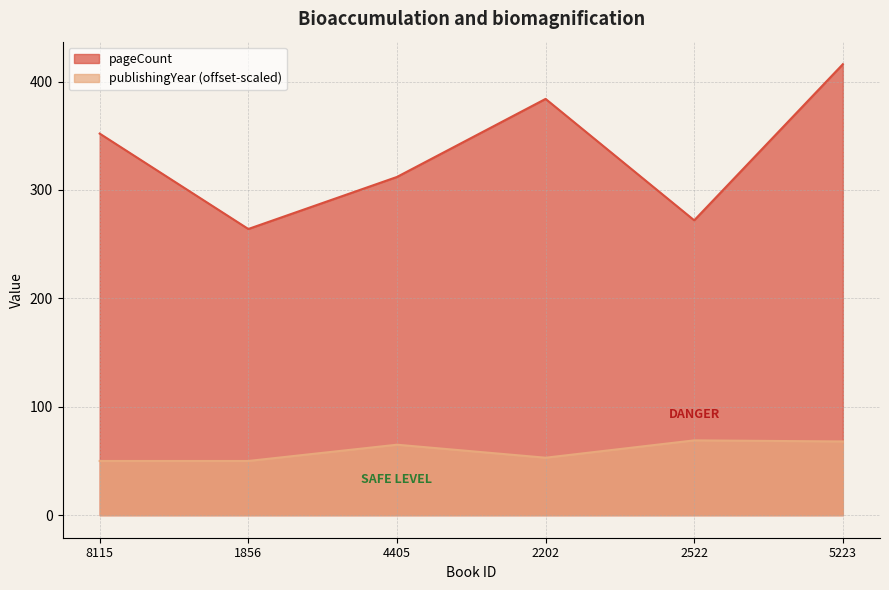

What is the average value of the pageCount series?

333